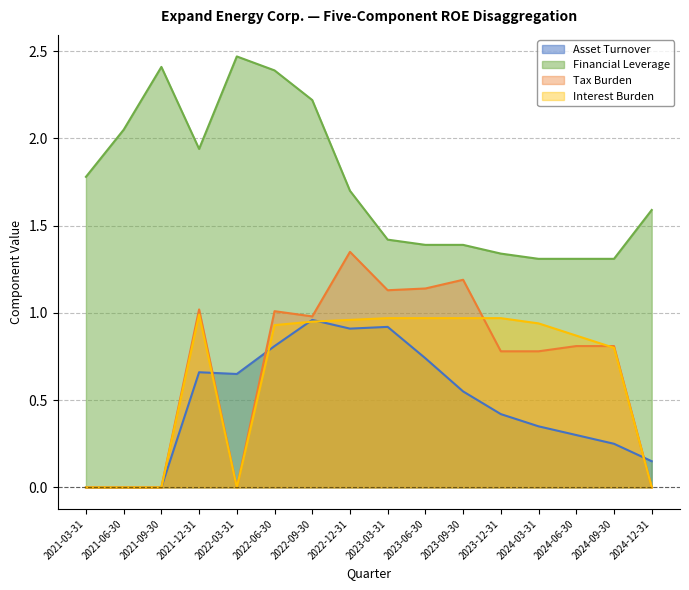

Which series changed the most between 2022-03-31 and 2024-06-30?

Financial Leverage